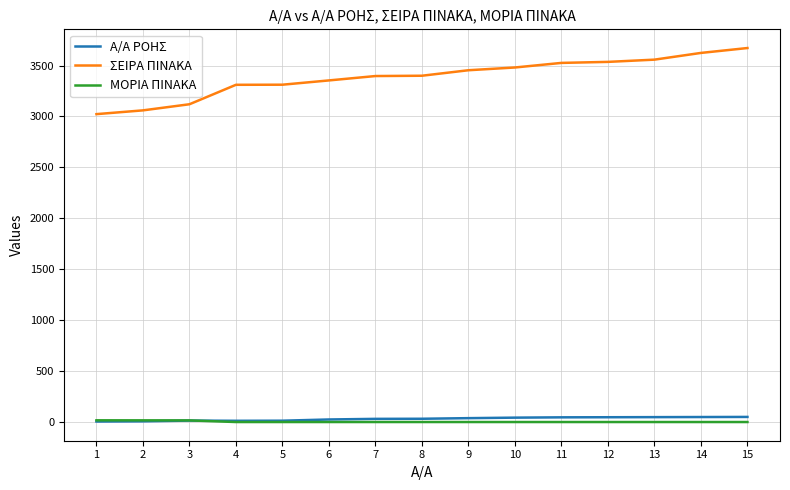

What is the lowest value of the ΣΕΙΡΑ ΠΙΝΑΚΑ series?

3023.0